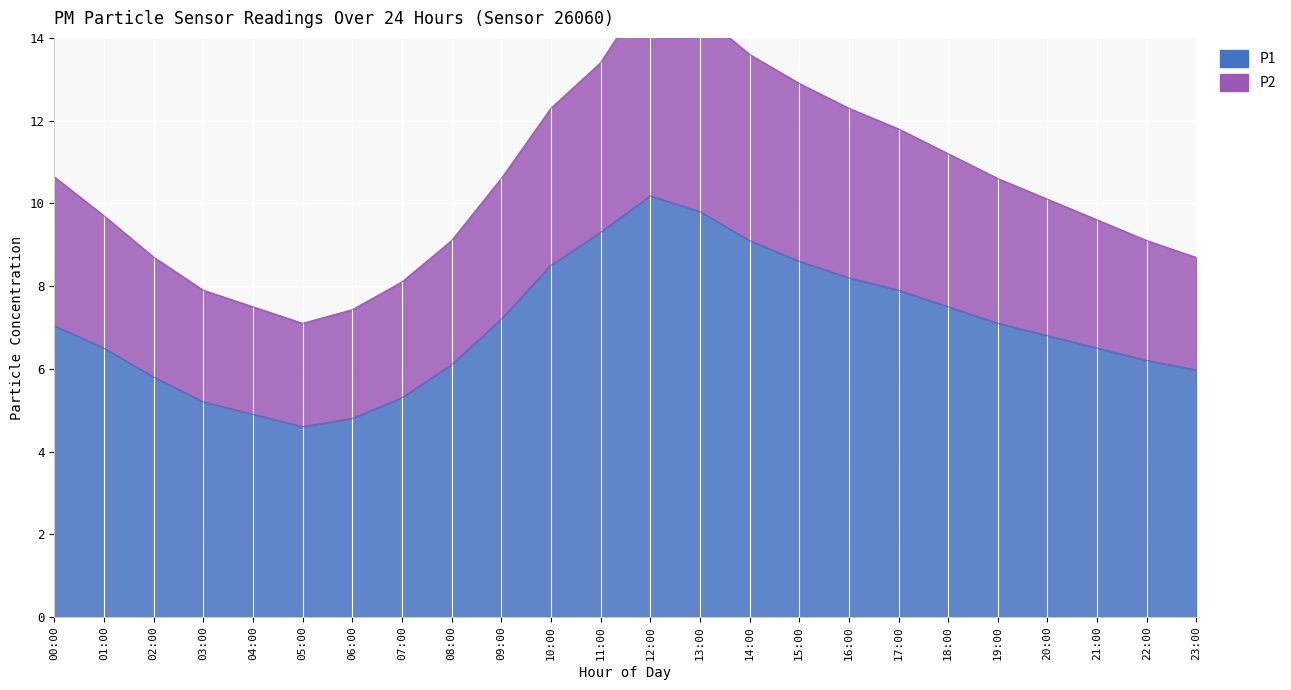

What are all the series names shown in the legend?

P1, P2